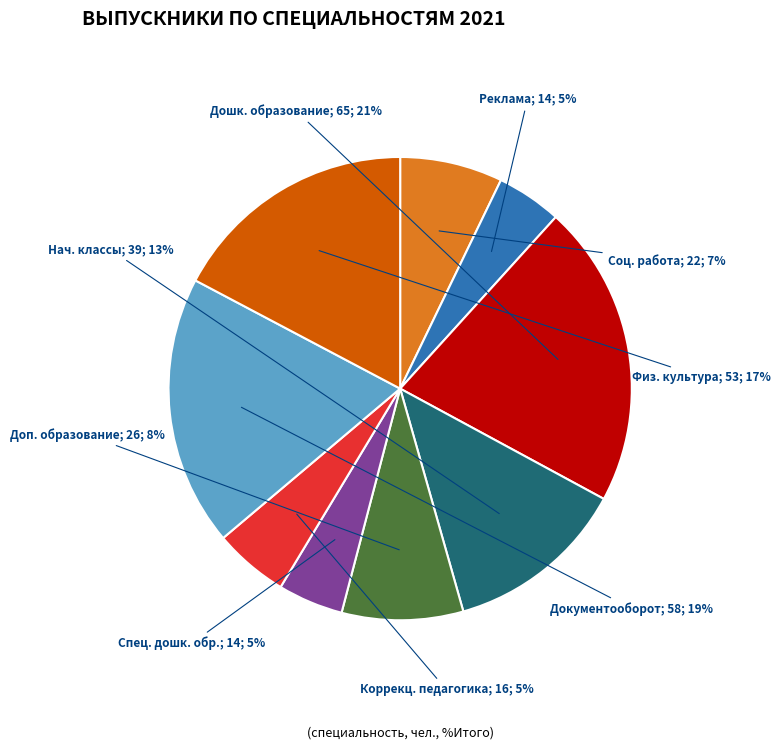

Does any single category account for the majority?

No